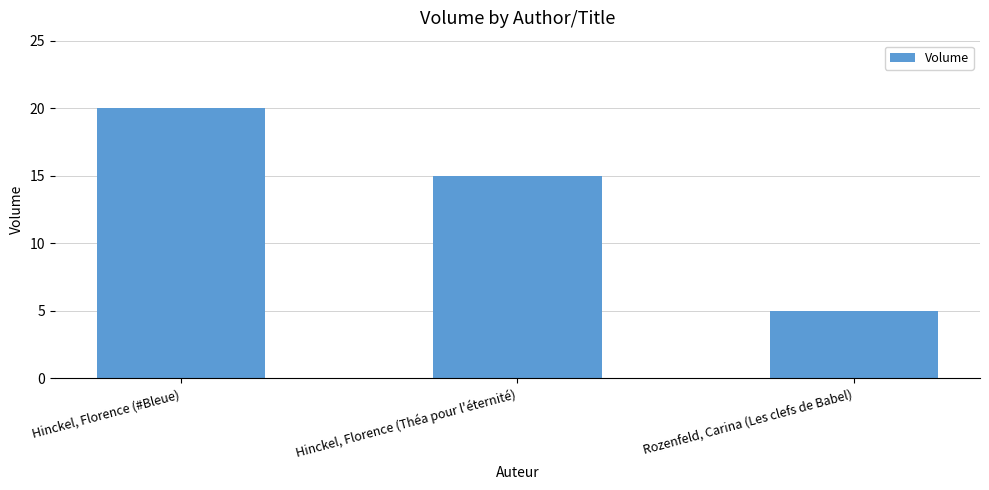

What is the label of the 2nd bar from the left?

Hinckel, Florence (Théa pour l'éternité)